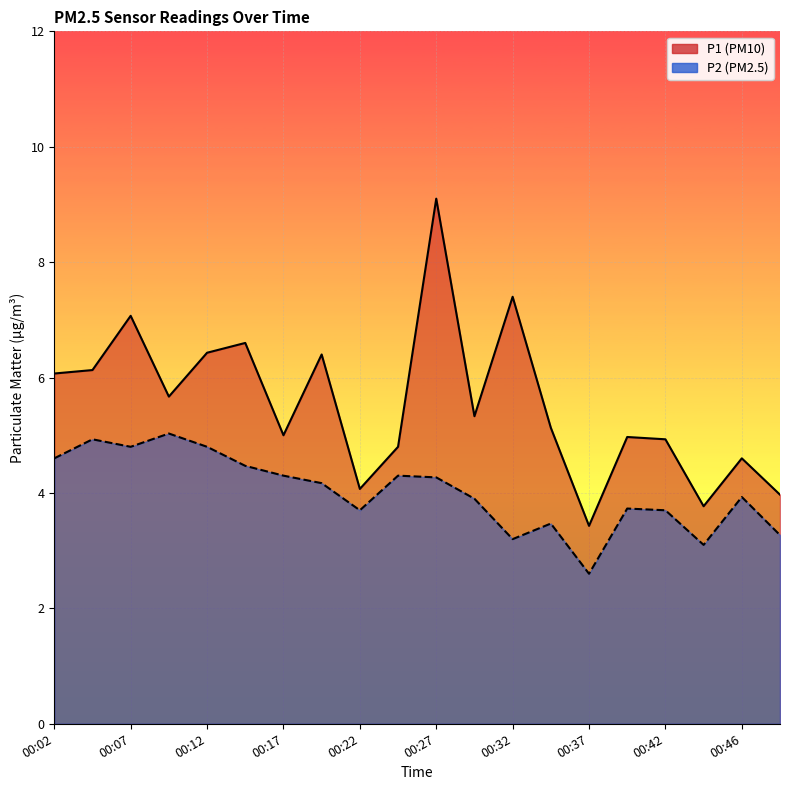

What is the sum of the P2 values at 00:17 and 00:29?

8.2